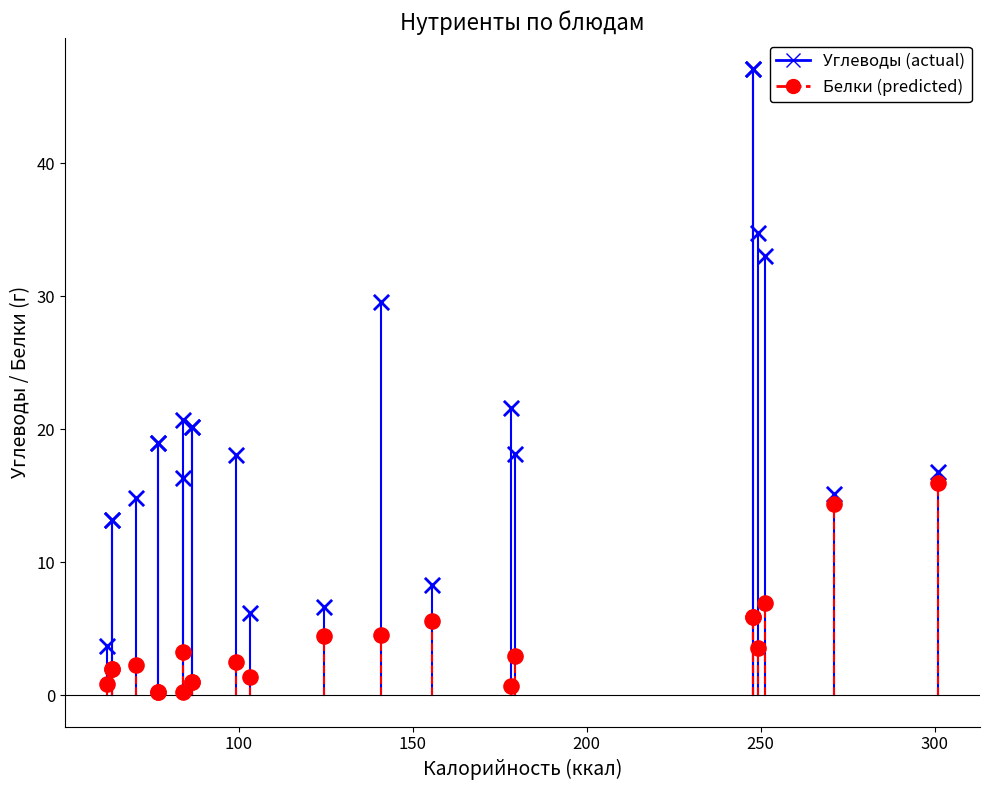

Across all series, what Y value is closest to 23?

21.6